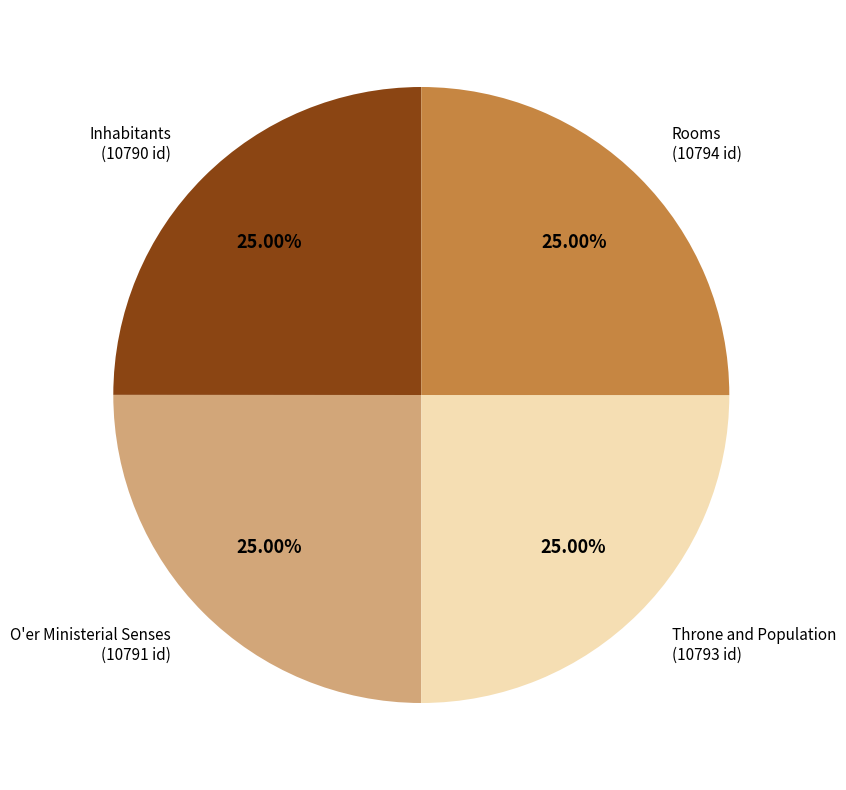

Does any single category account for the majority?

No